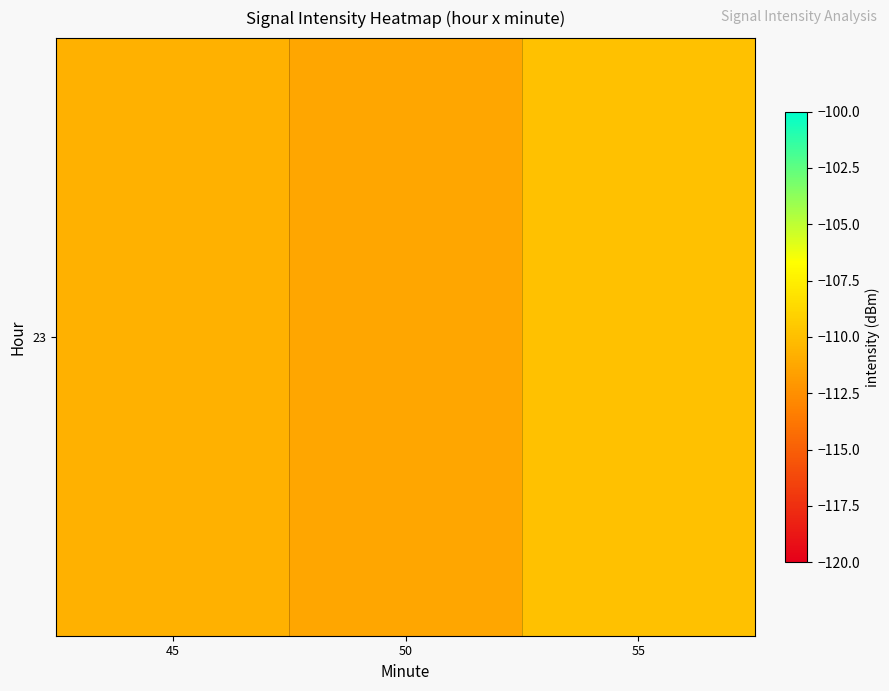

What is the maximum value shown in the chart?

-109.9